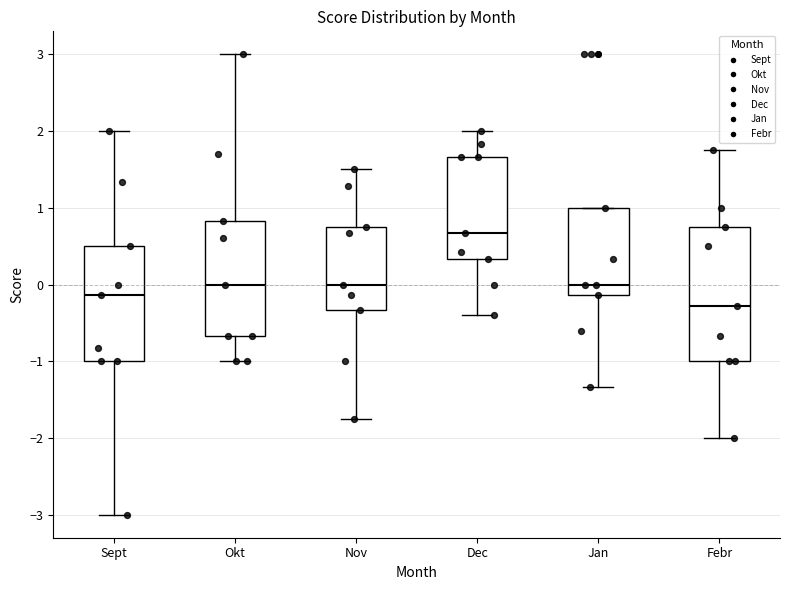

Where does the upper whisker of the box for Febr end on the y-axis? The values are not printed on the chart, so give them approximately, as read against the axis.

1.8